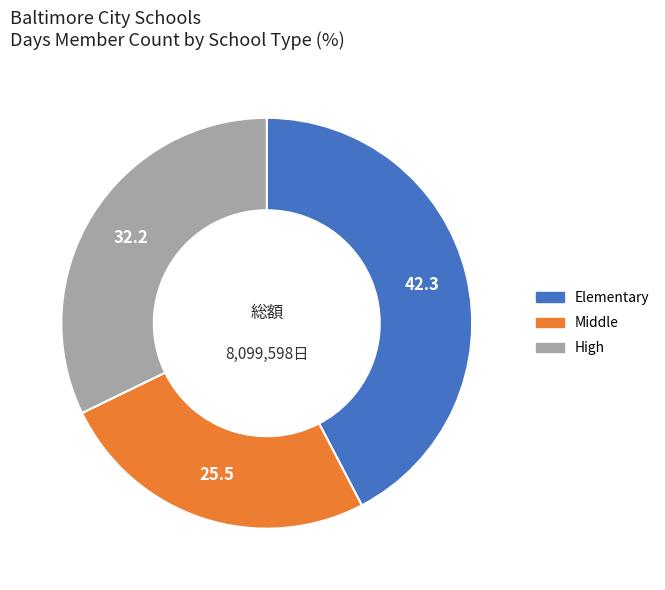

What is the largest slice in the pie chart?

Elementary